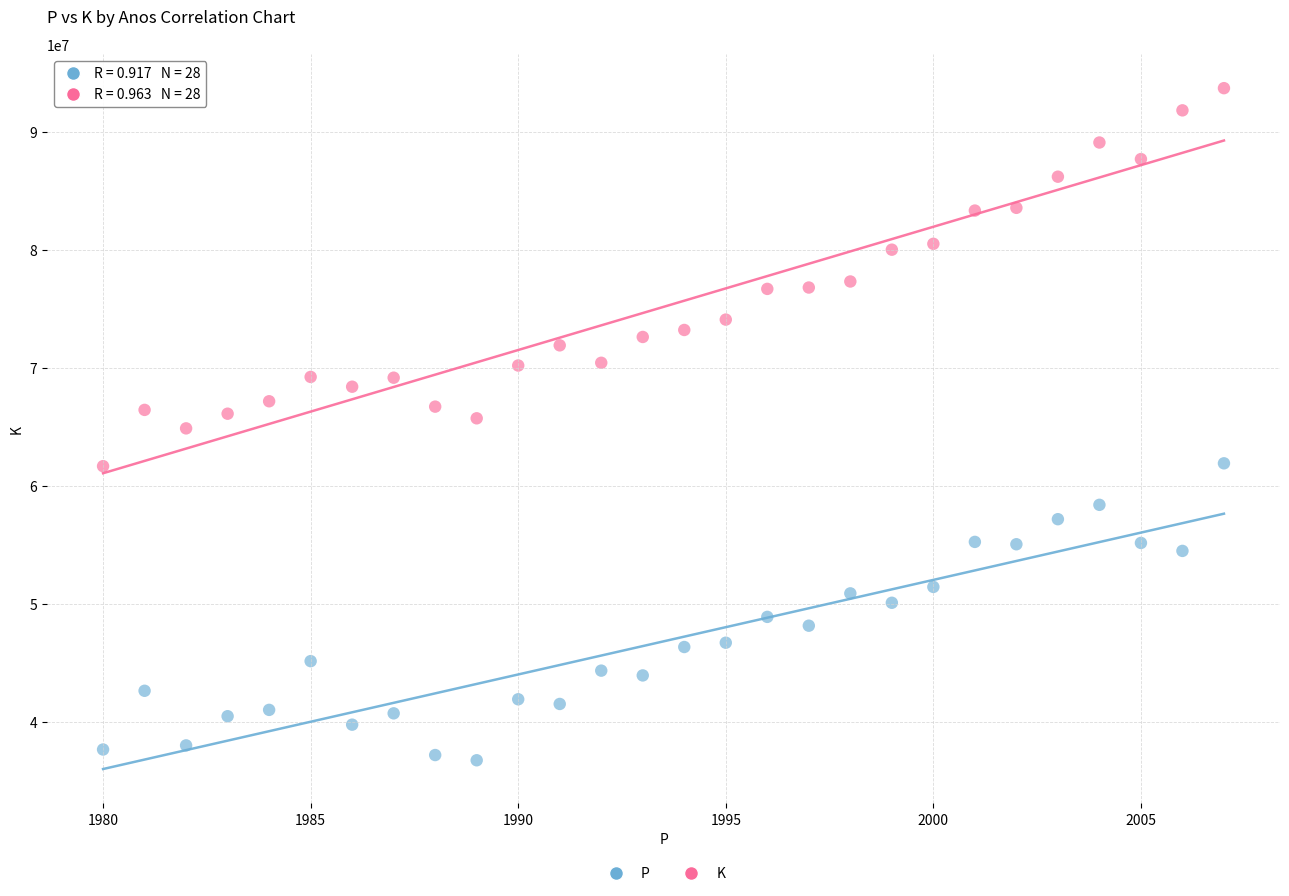

Which series reaches the maximum Y coordinate?

K